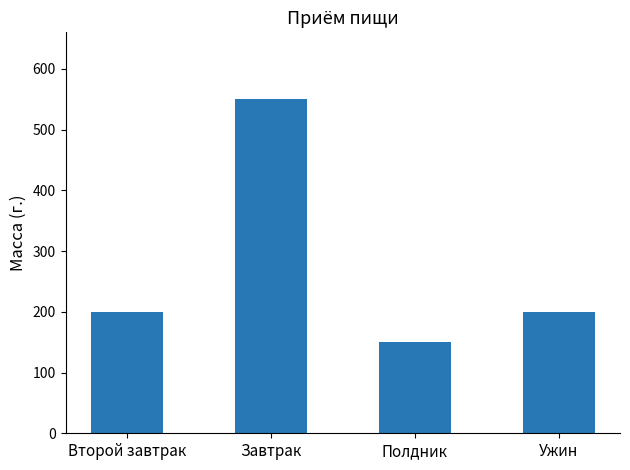

What is the value of the 2nd bar from the left?

550